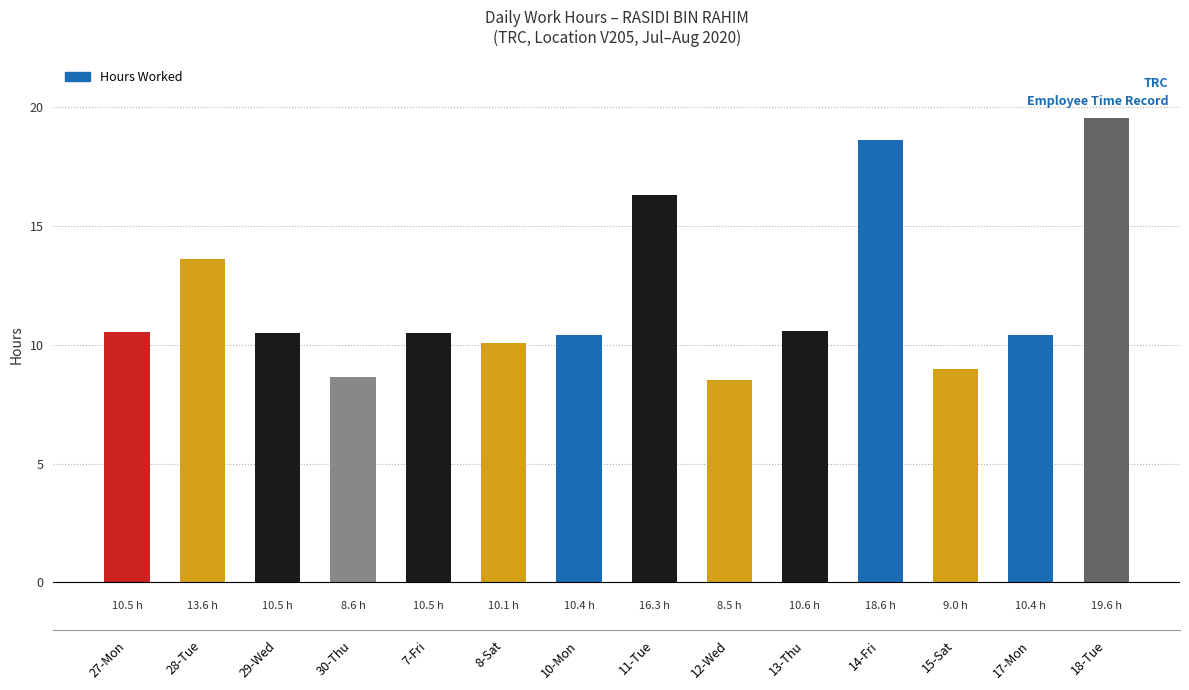

How many data points does each series have?

14